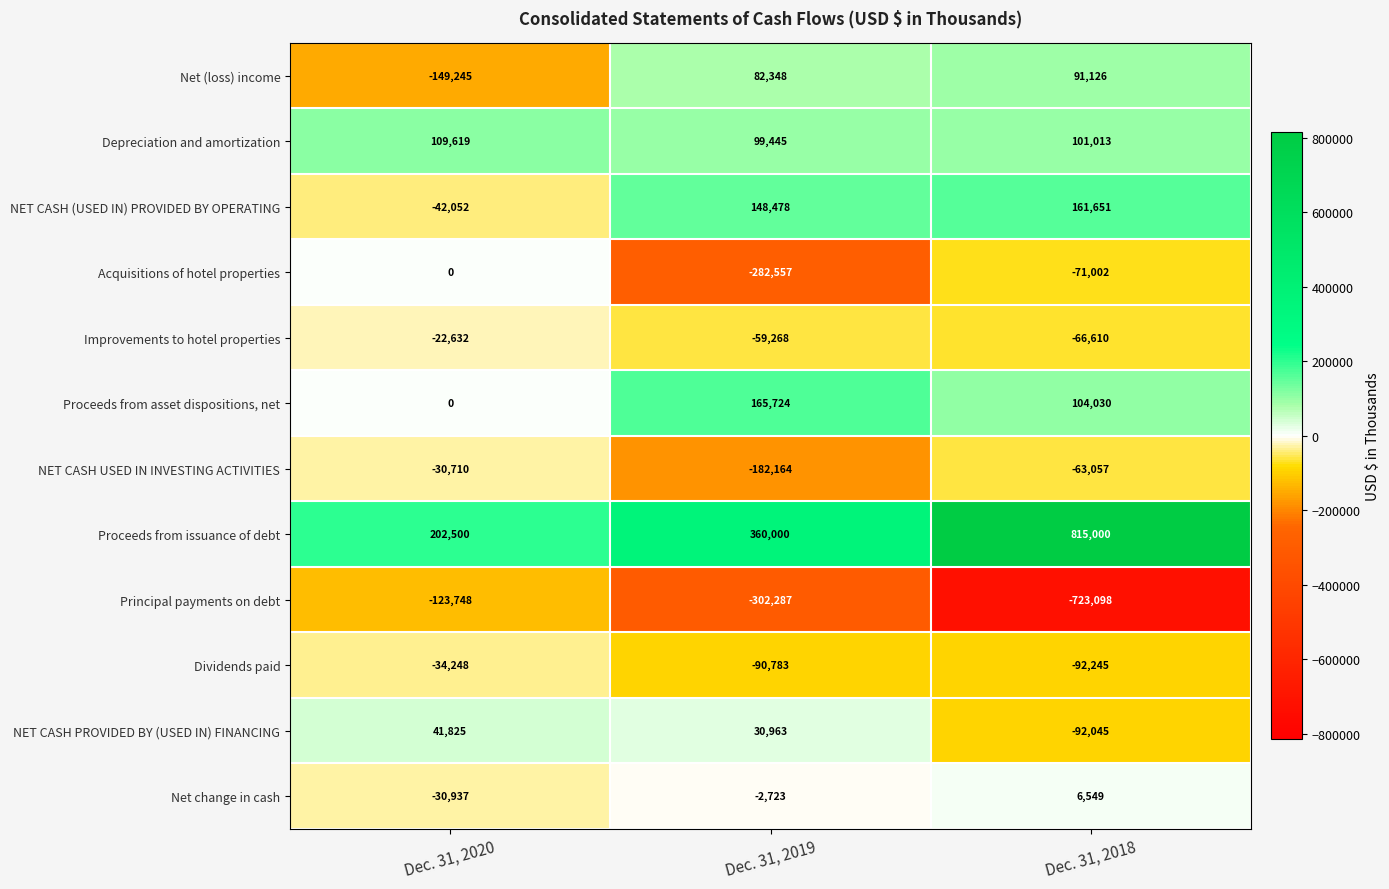

Between Dec. 31, 2019 and Dec. 31, 2018, which series saw the biggest shift?

Proceeds from issuance of debt